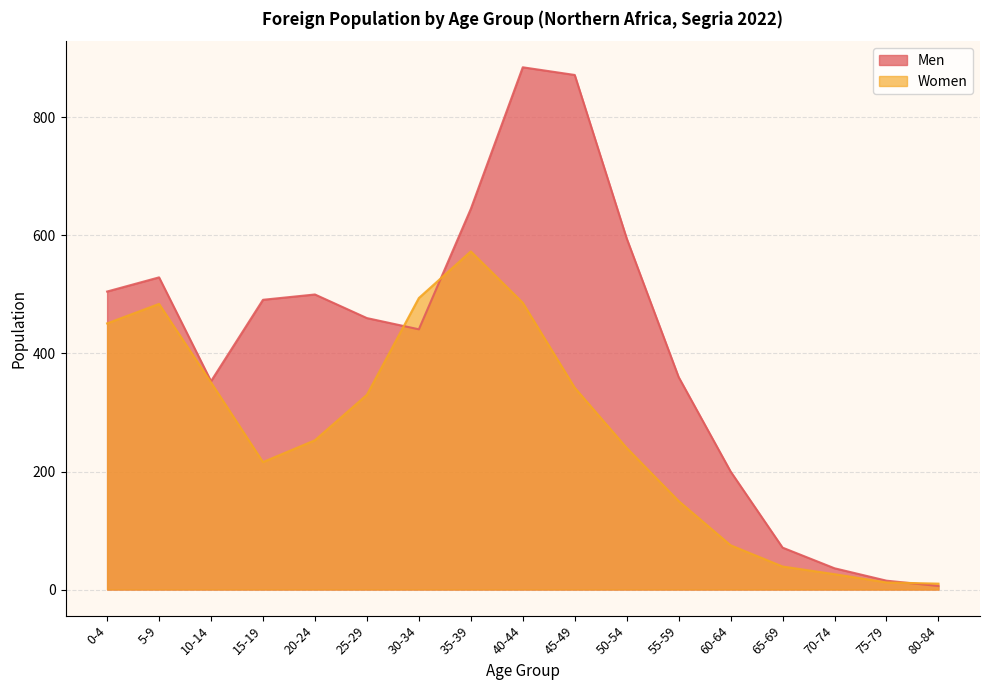

What is the label of the 5th point from the left?

20-24